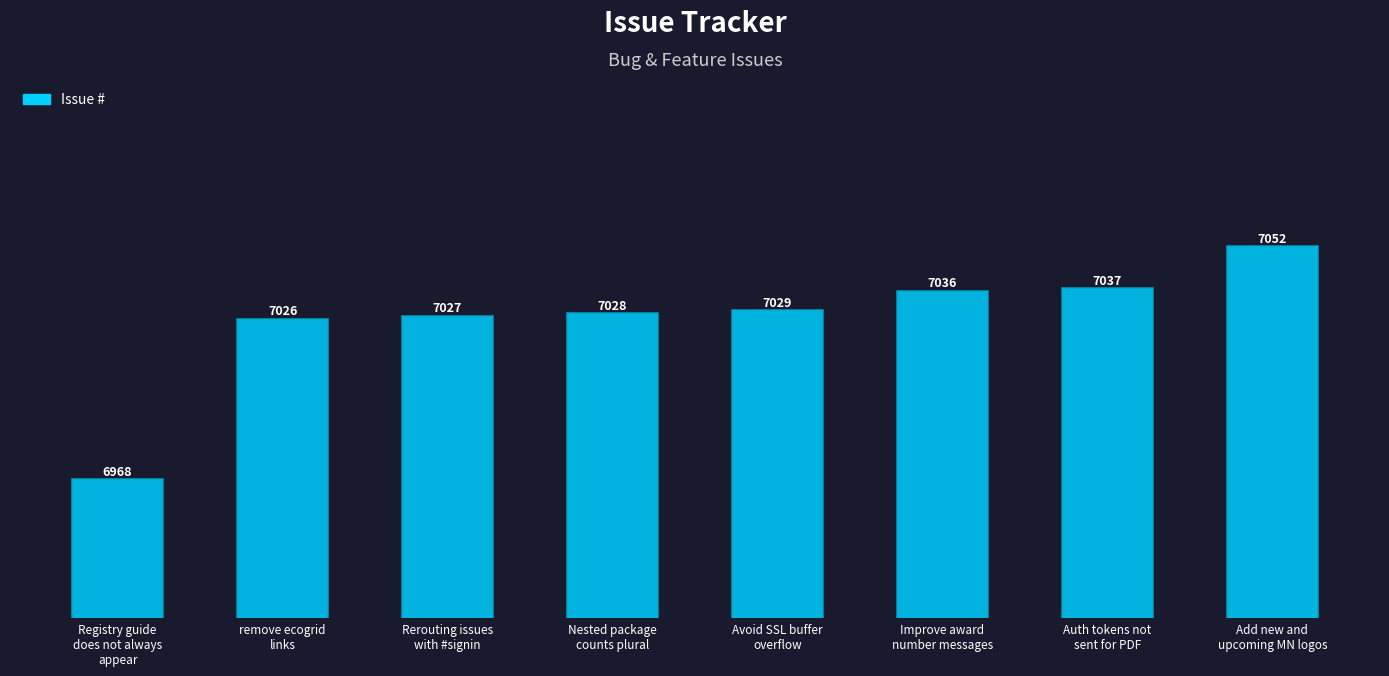

What is the label of the 4th bar from the left?

Nested package
counts plural